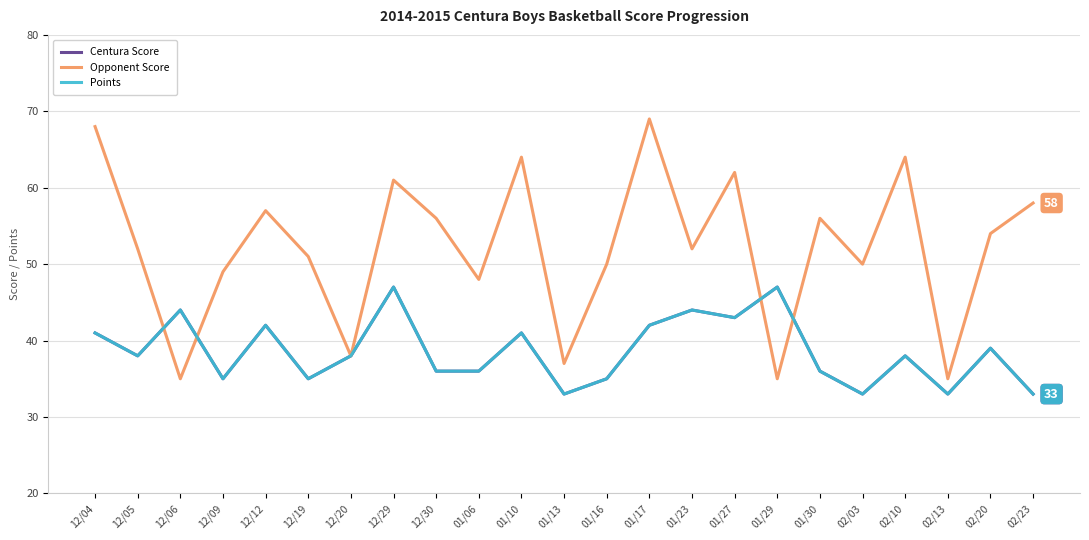

At which category does Opponent Score reach its first local valley?

12/06